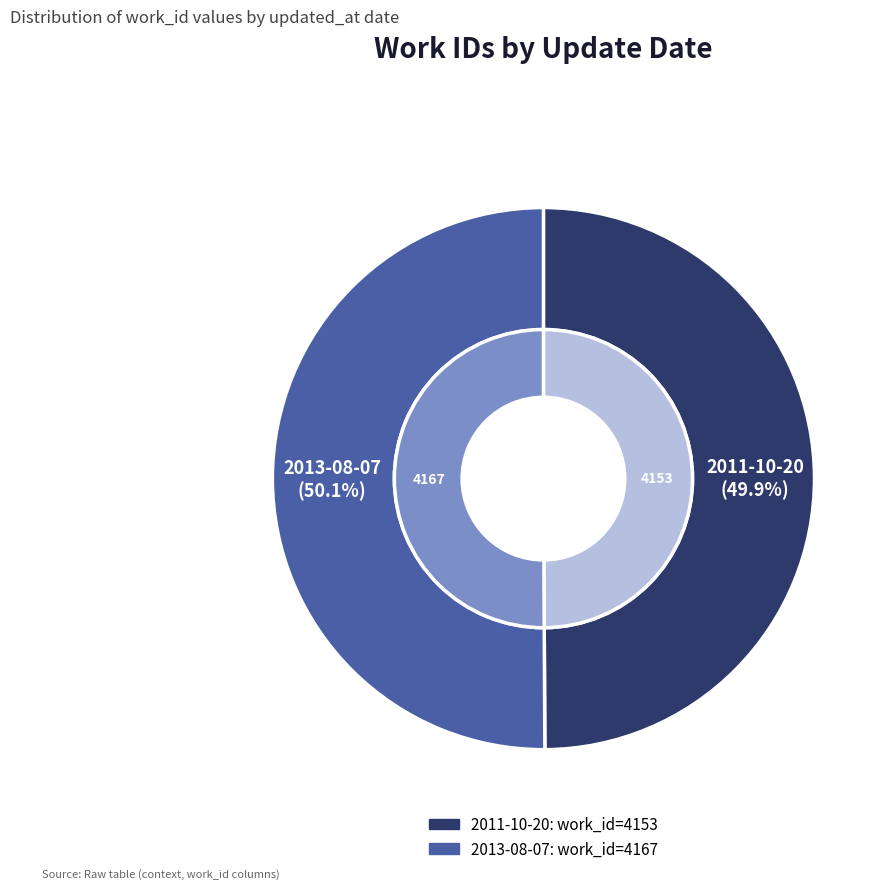

Is there any slice that represents more than half of the pie?

Yes